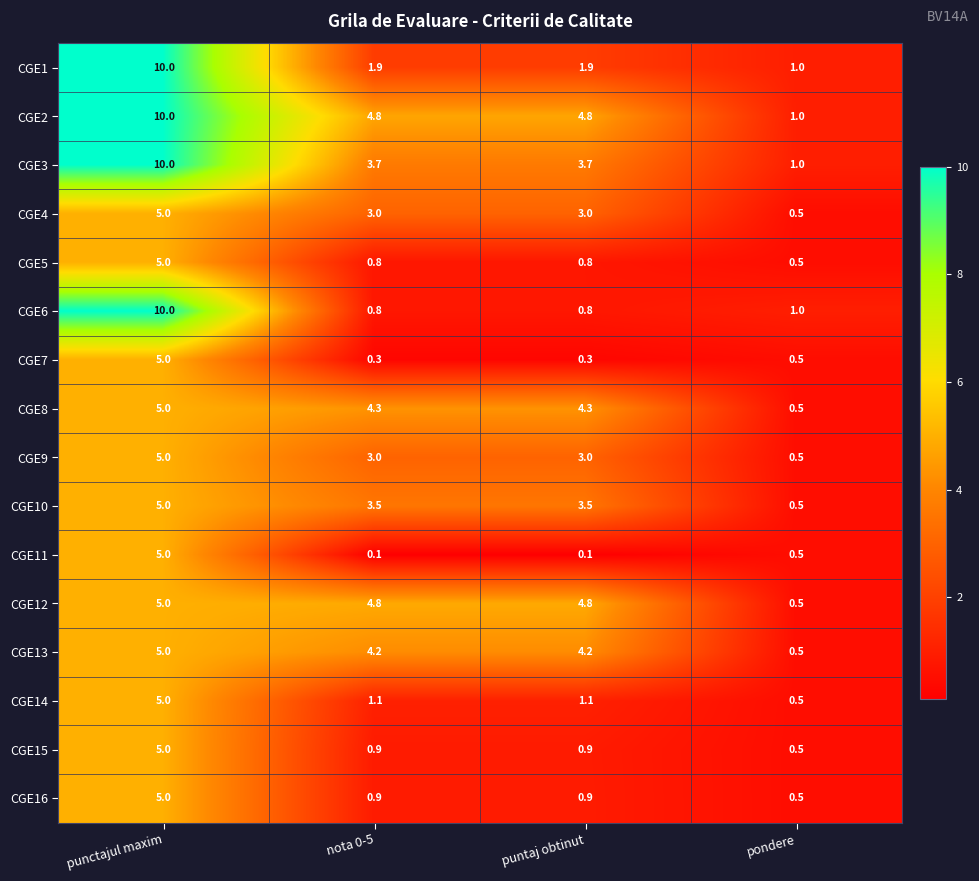

Where does the CGE2 series first go above 4?

punctajul maxim